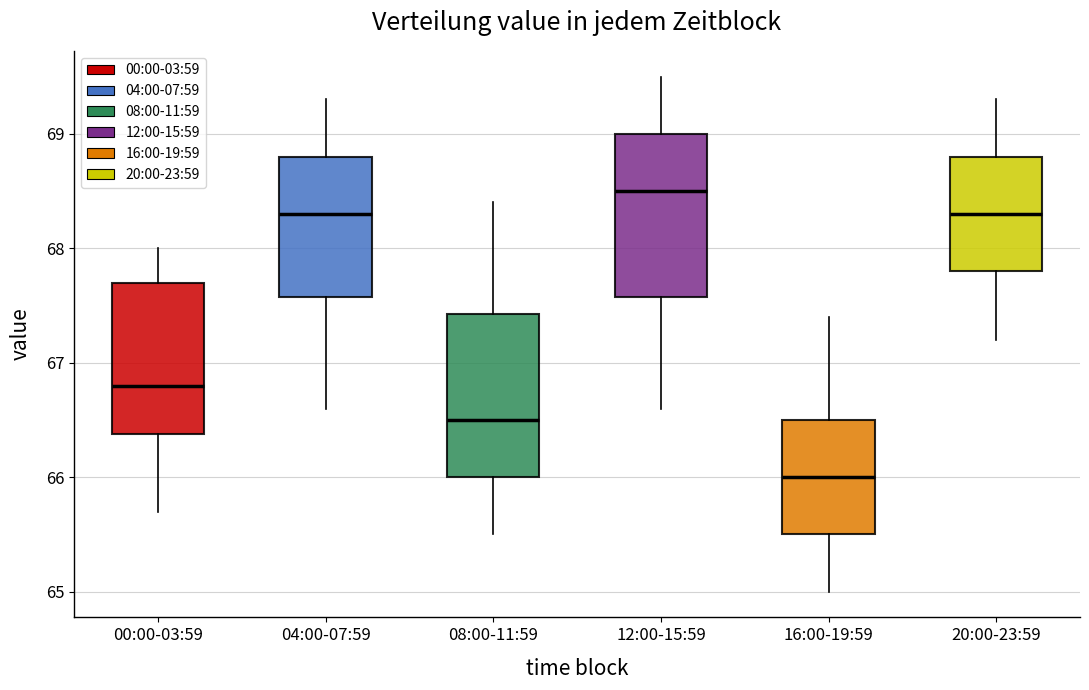

Which box has the highest median line?

12:00-15:59